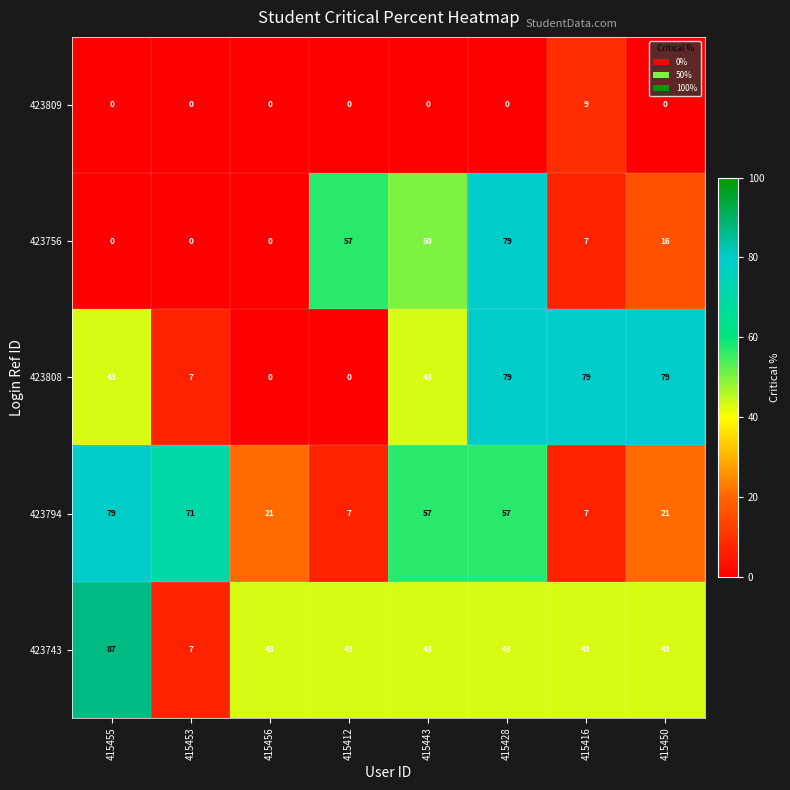

Read the 423794 value at 415450, to the nearest 10.

20